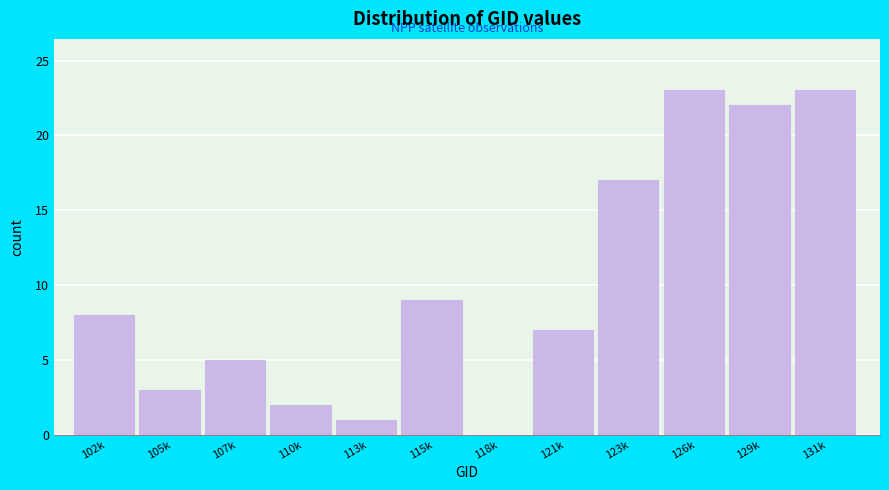

Reading left to right, list all the values displayed in this chart.

102k=8	105k=3	107k=5	110k=2	113k=1	115k=9	118k=0	121k=7	123k=17	126k=23	129k=22	131k=23